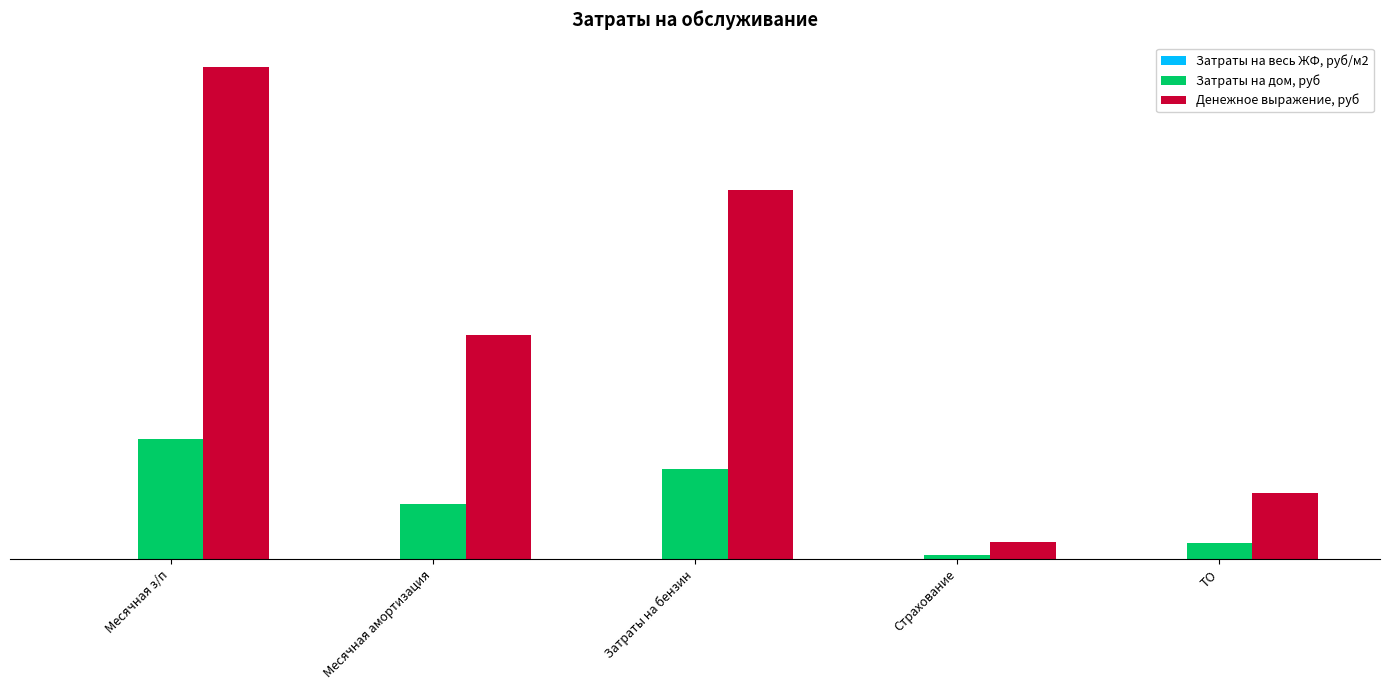

At ТО, list the series in order from smallest to largest.

Затраты на весь ЖФ, руб/м2, Затраты на дом, руб, Денежное выражение, руб